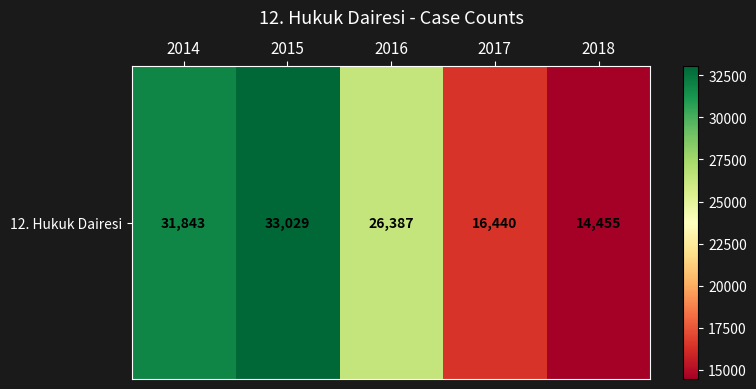

Which category has the highest value across all series?

2015